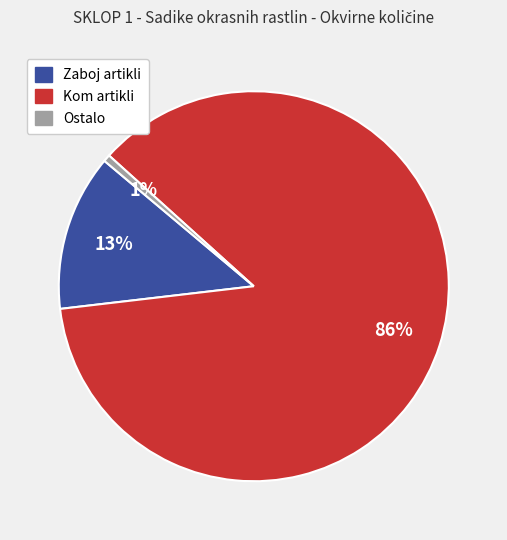

To the nearest percent, what is the average slice percentage?

33%